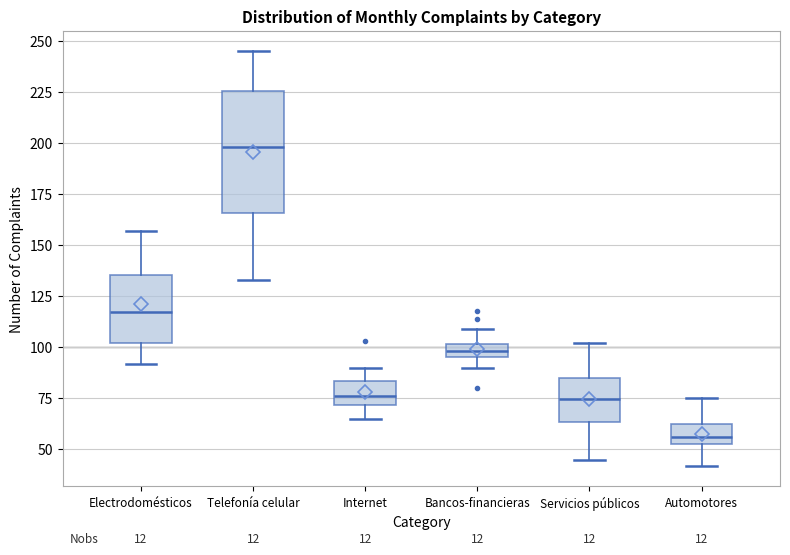

Where is the lower edge of the box for Telefonía celular on the y-axis? The values are not printed on the chart, so give them approximately, as read against the axis.

165